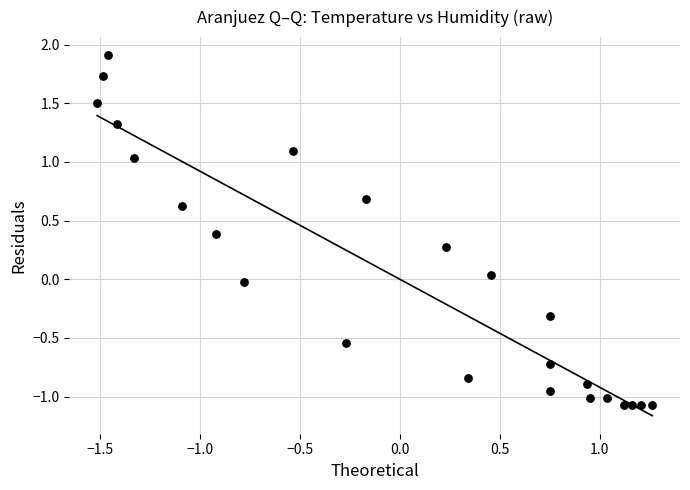

What is the range of X values (max minus min)?

2.8